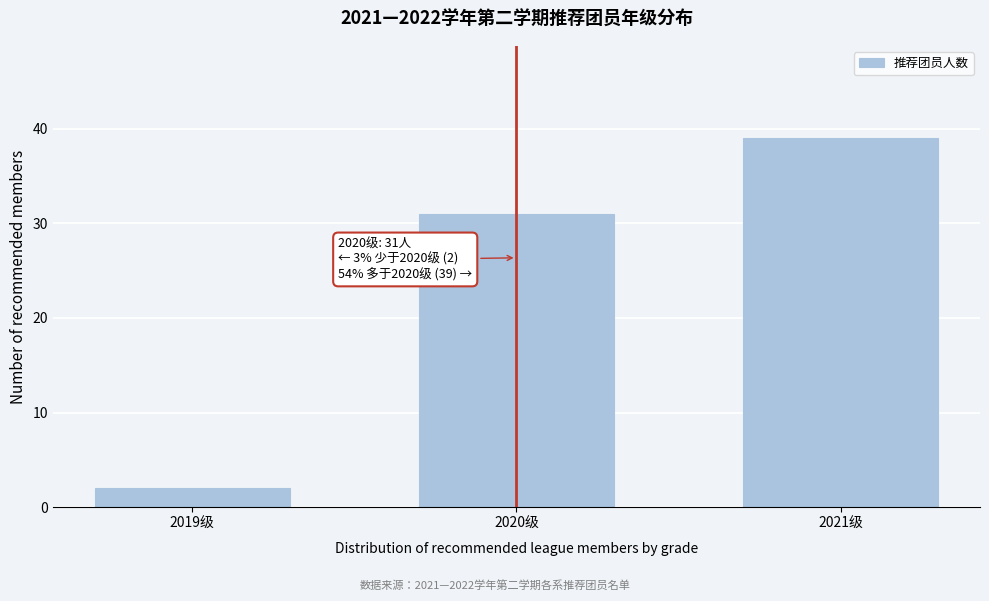

Reading left to right, list all the values displayed in this chart.

2019级=2	2020级=31	2021级=39